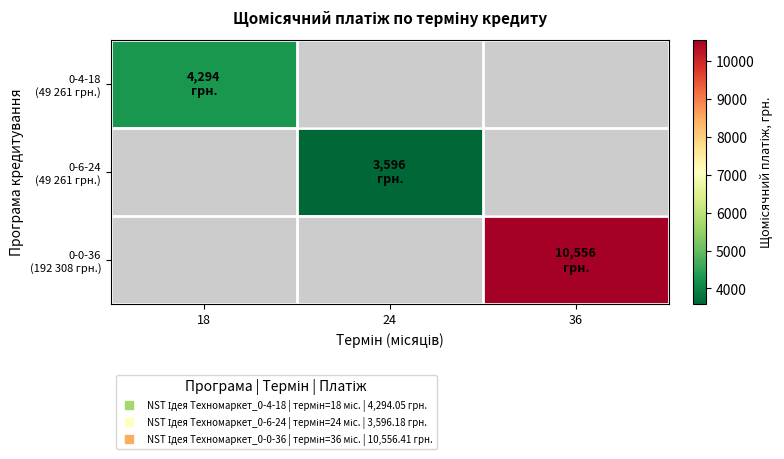

Count the number of categories in the chart.

3